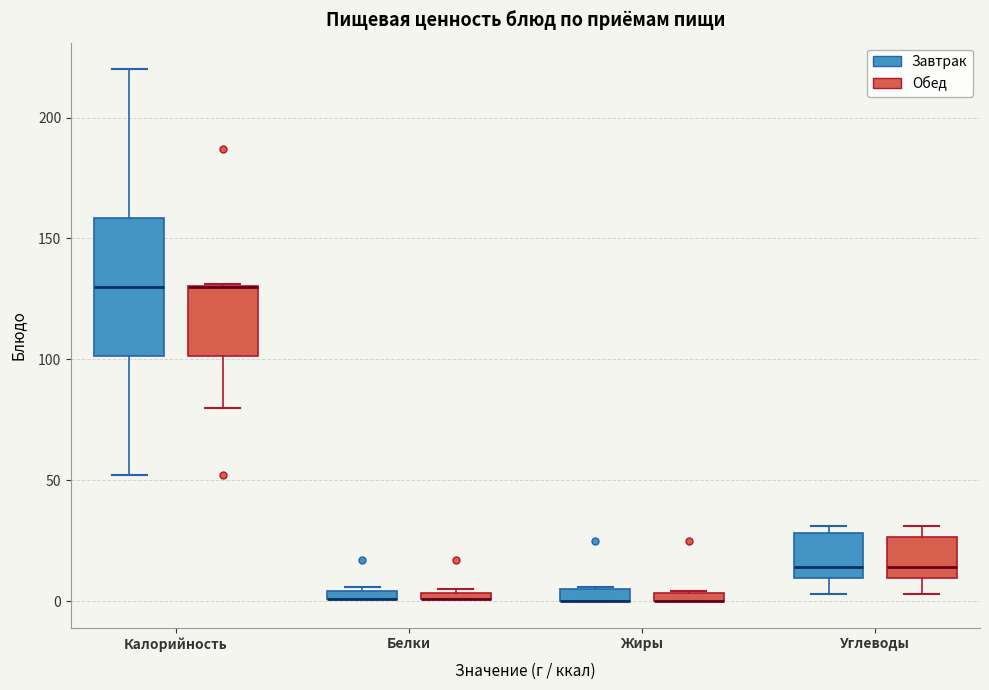

Comparing the boxes themselves (not the whiskers), which one is the tallest?

Калорийность (Завтрак)